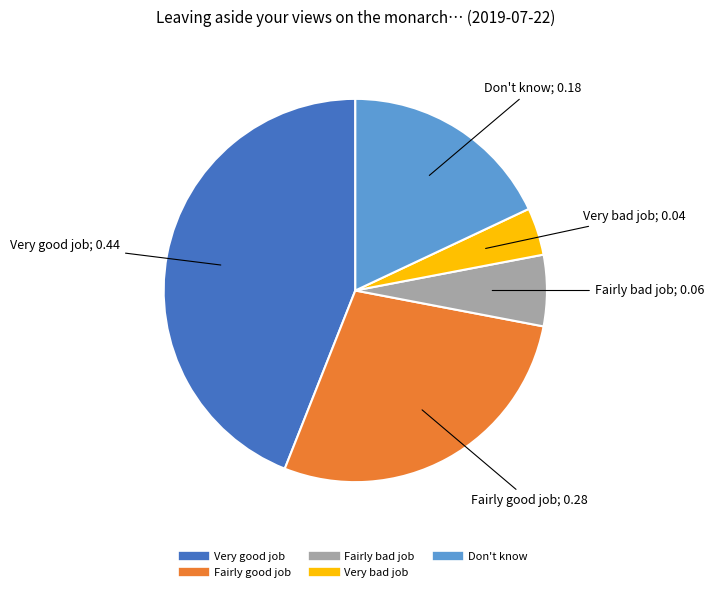

Which slice is the largest?

Very good job